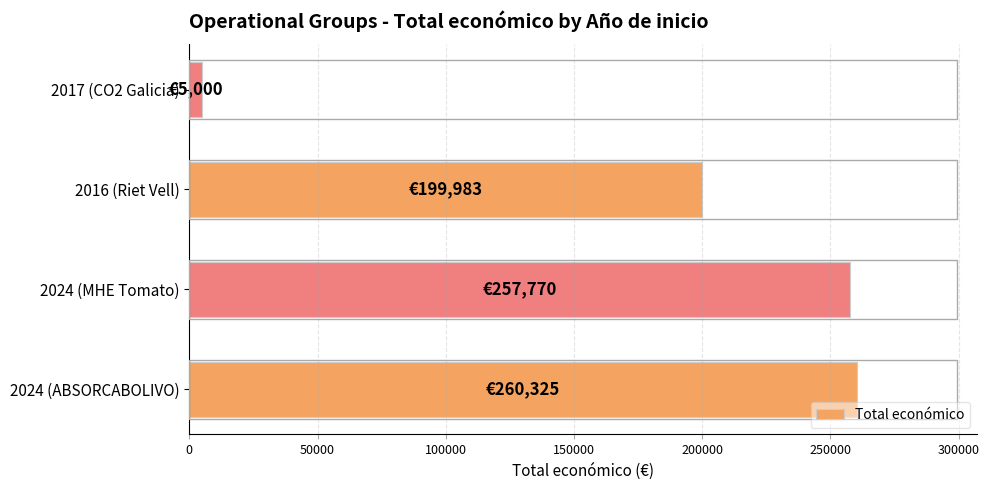

What is the difference between the maximum and minimum values?

255325